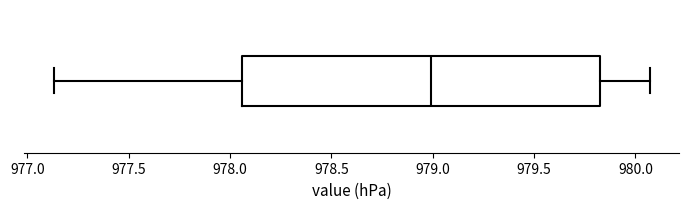

Read this box plot against the x-axis: the position of the median line, the range covered by the box, and the ends of both whiskers. The values are not printed on the chart, so give them approximately, as read against the axis.

median 979.00, box 978.05 to 979.85, whiskers 977.15 to 980.05